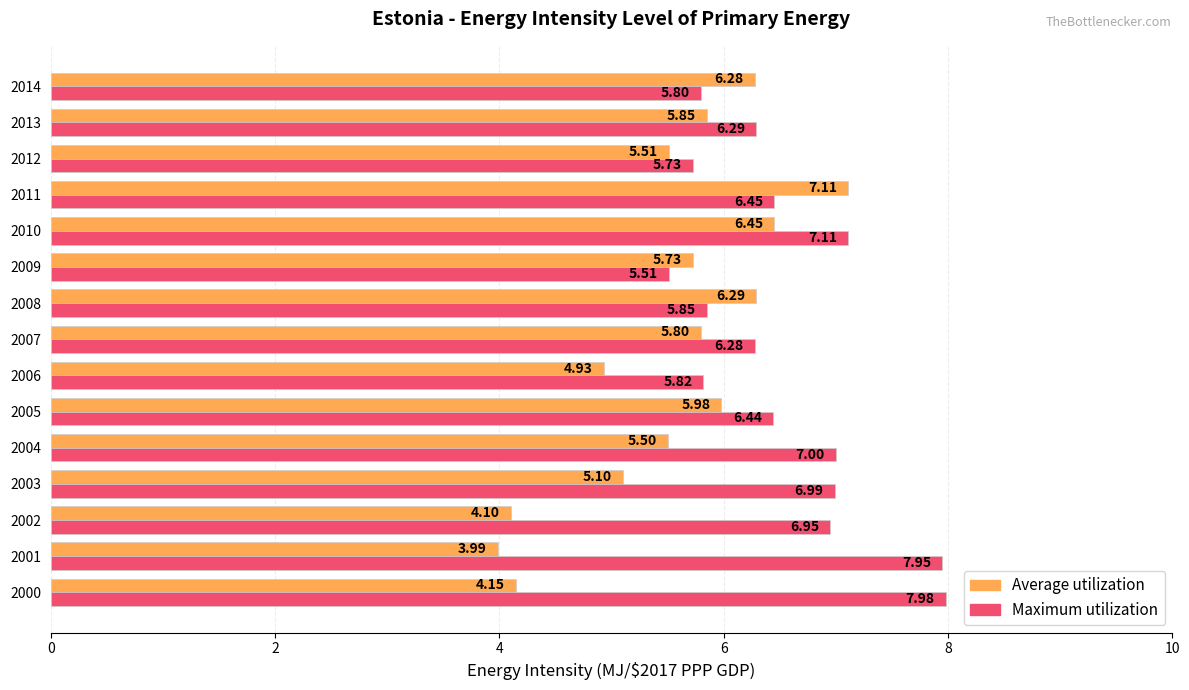

Is the value of Maximum utilization at 2000 greater than the value of Average utilization at 2001?

Yes